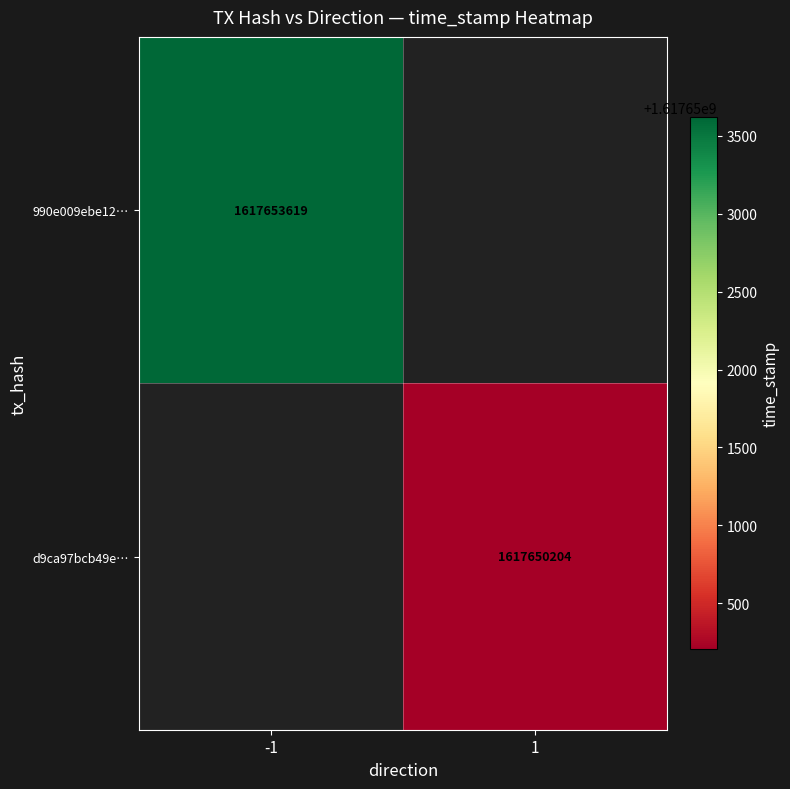

Between 1 and -1, which is larger?

-1